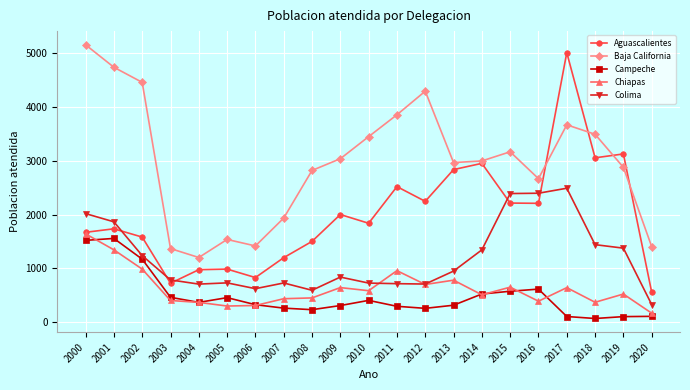

Where is the first local maximum for Aguascalientes?

2001